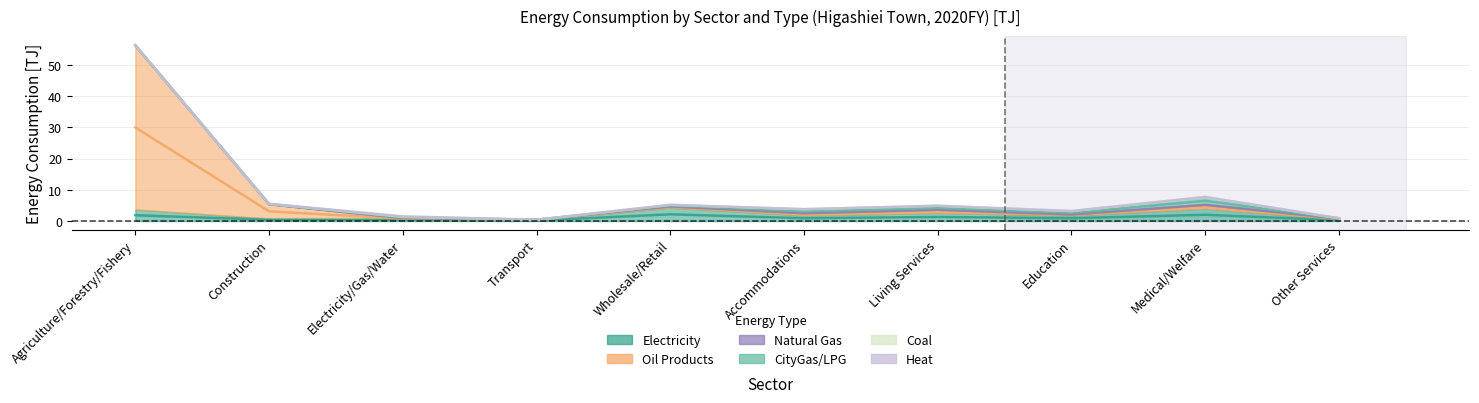

True or false: Coal and Electricity intersect in this chart.

False